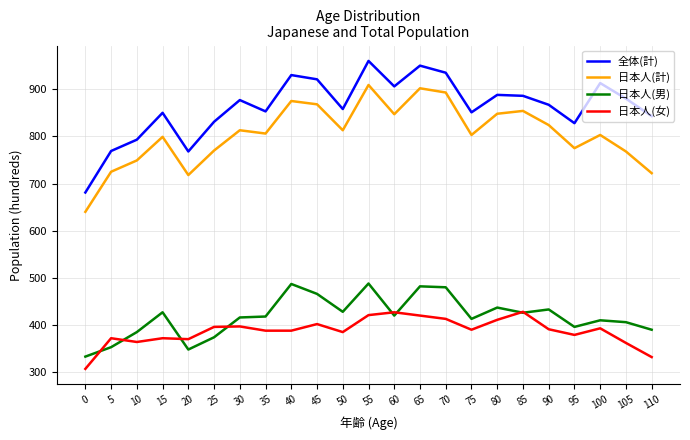

What is the approximate value of 全体(計) at 80, to the nearest 50?

900